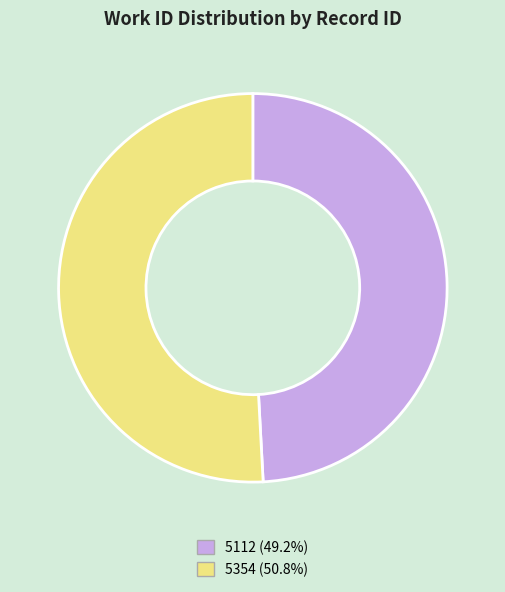

Is the sum of 5354 (50.8%) and 5112 (49.2%) greater than half?

Yes